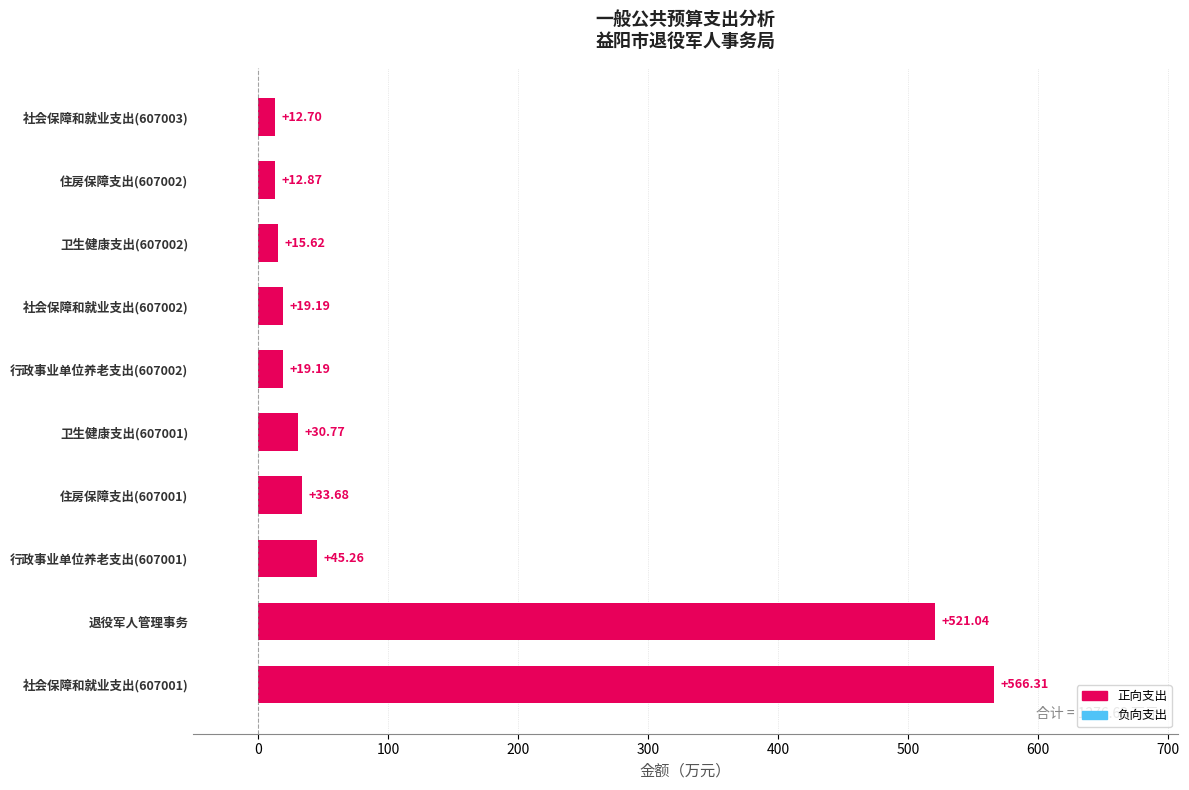

What is the change in value from 社会保障和就业支出(607001) to 退役军人管理事务?

-45.3